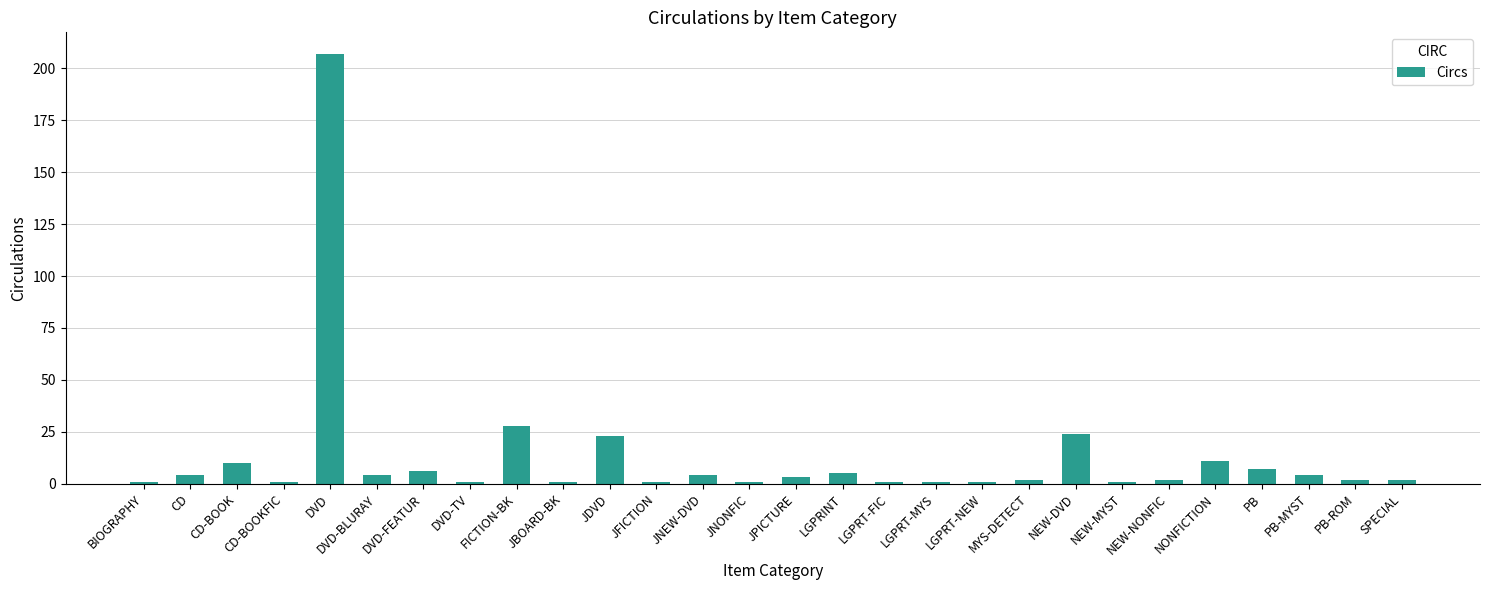

How many series are shown in this chart?

1